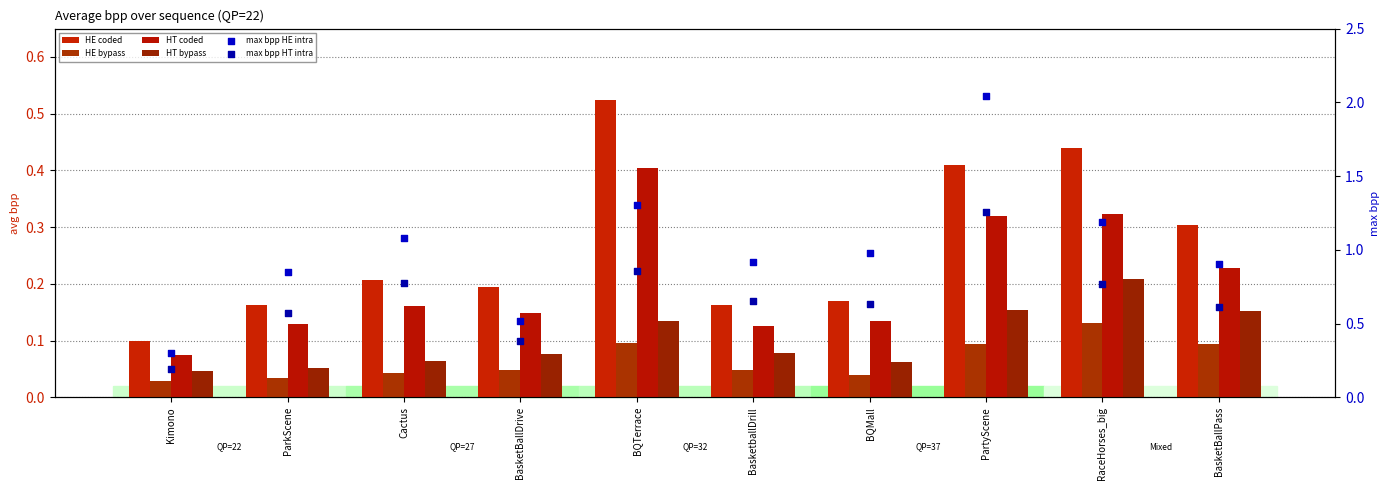

Which series reaches the maximum Y coordinate?

max bpp HE intra